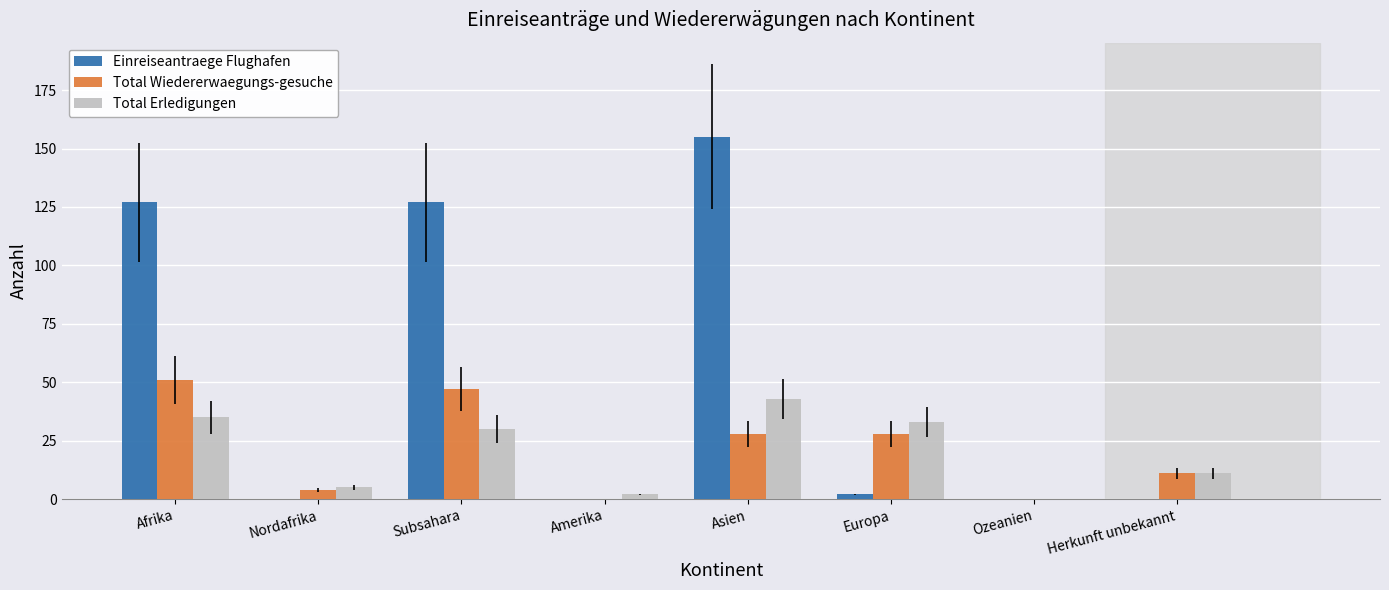

Reading right to left, extract all data points from this chart.

Einreiseantraege Flughafen: Herkunft unbekannt=0	Ozeanien=0	Europa=2	Asien=155	Amerika=0	Subsahara=127	Nordafrika=0	Afrika=127
Total Wiedererwaegungs-gesuche: Herkunft unbekannt=11	Ozeanien=0	Europa=28	Asien=28	Amerika=0	Subsahara=47	Nordafrika=4	Afrika=51
Total Erledigungen: Herkunft unbekannt=11	Ozeanien=0	Europa=33	Asien=43	Amerika=2	Subsahara=30	Nordafrika=5	Afrika=35